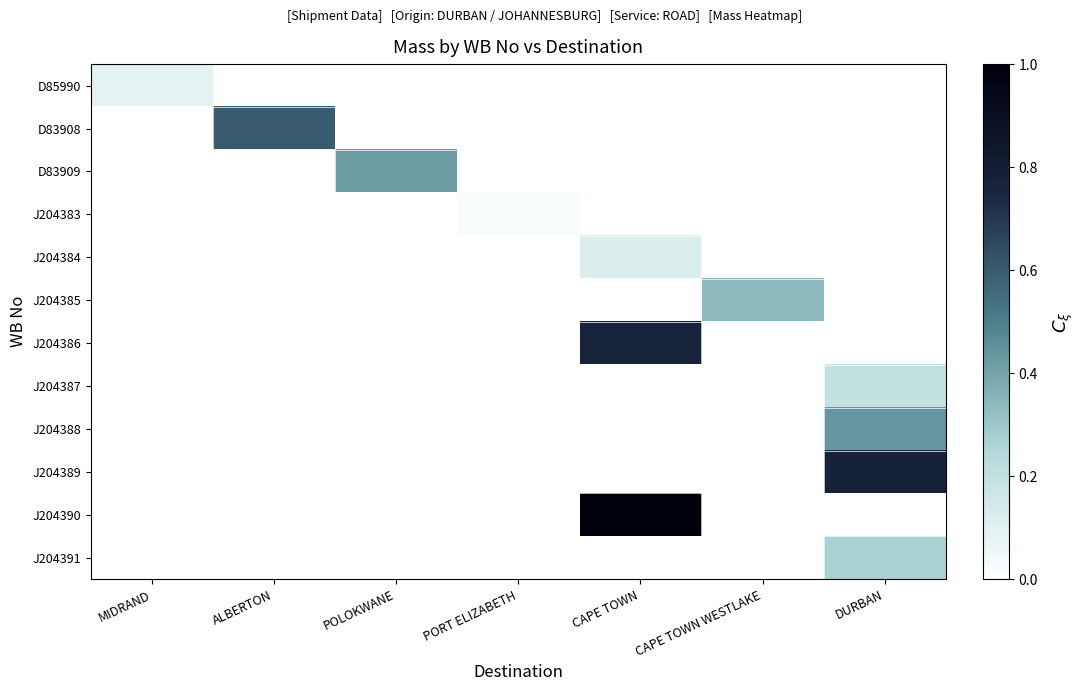

What is the difference between the highest and lowest values at ALBERTON?

0.6